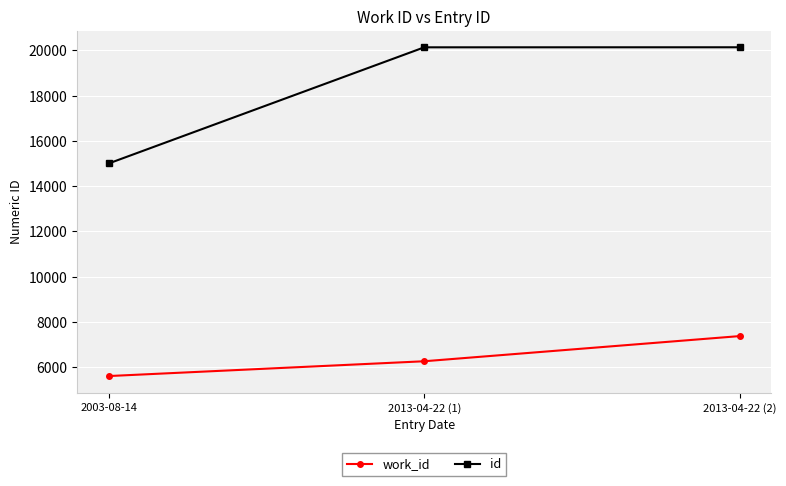

What is the value of the work_id point at the 1st from the left?

5613